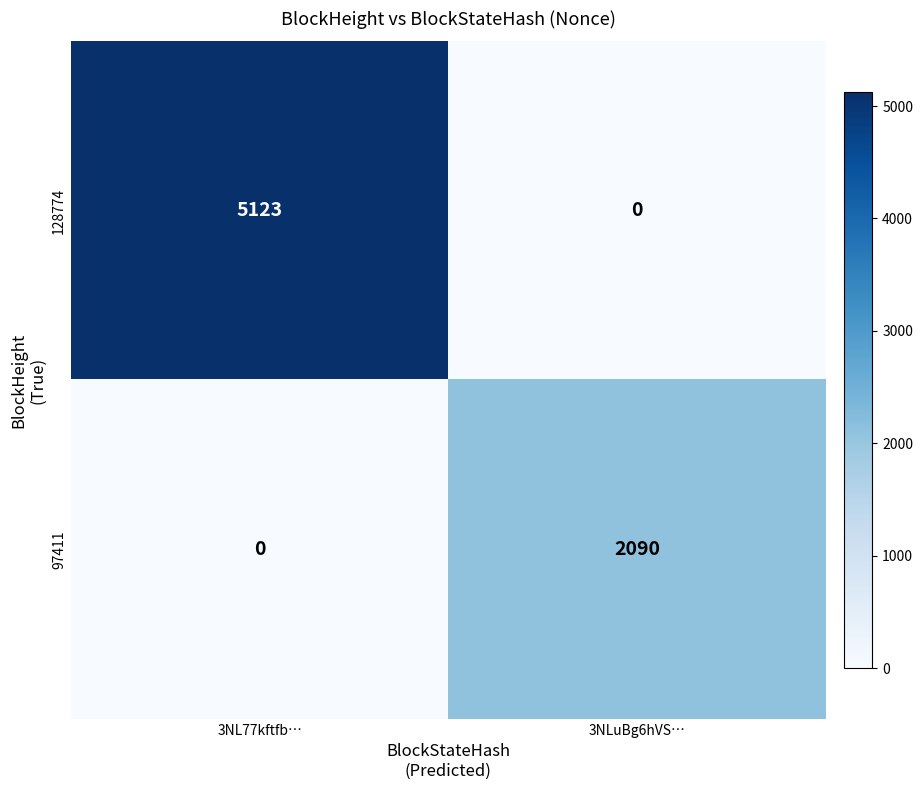

At which category is the sum across all series the highest?

3NL77kftfb…